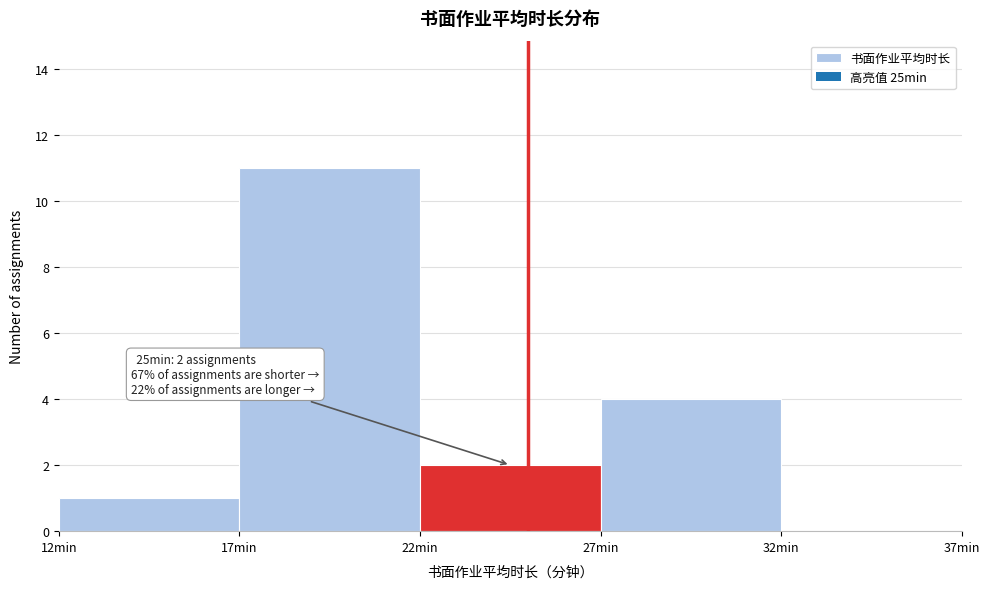

Over which range of the x-axis is the bar tallest?

17 to 22